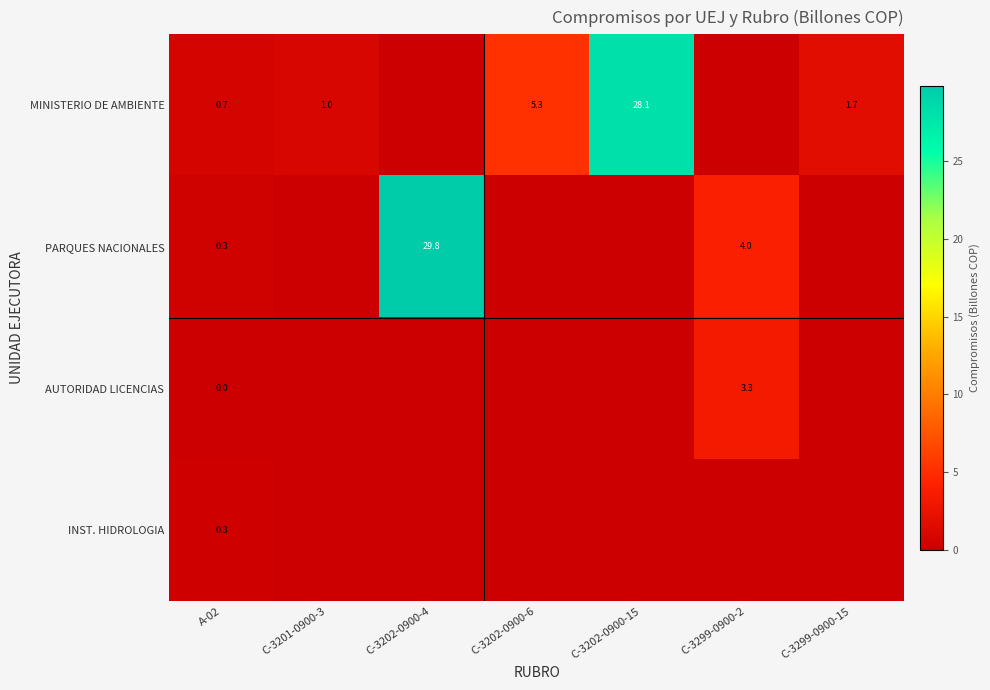

Which has a higher value, C-3202-0900-15 or C-3299-0900-15?

C-3202-0900-15